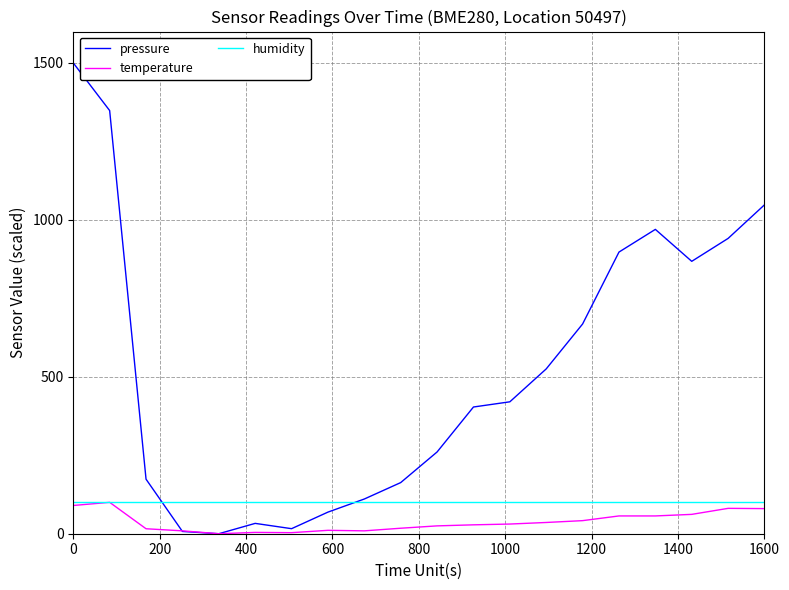

Which series has the largest range (max minus min)?

pressure